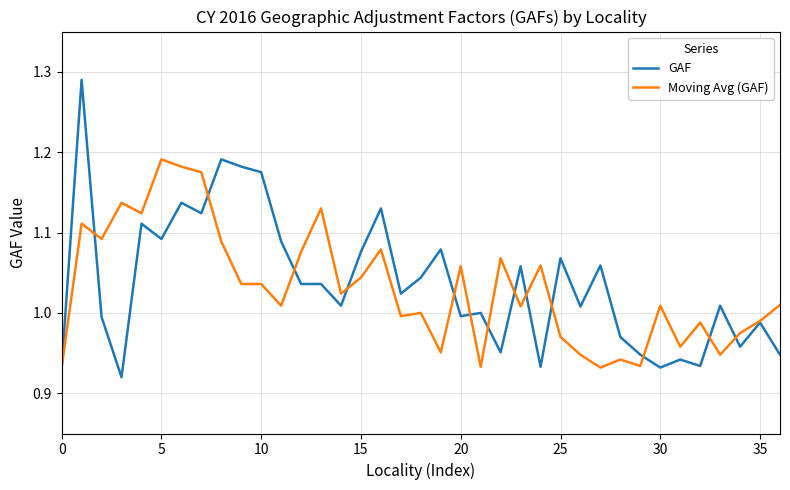

List the series in order of their peak value, lowest first.

Moving Avg (GAF), GAF